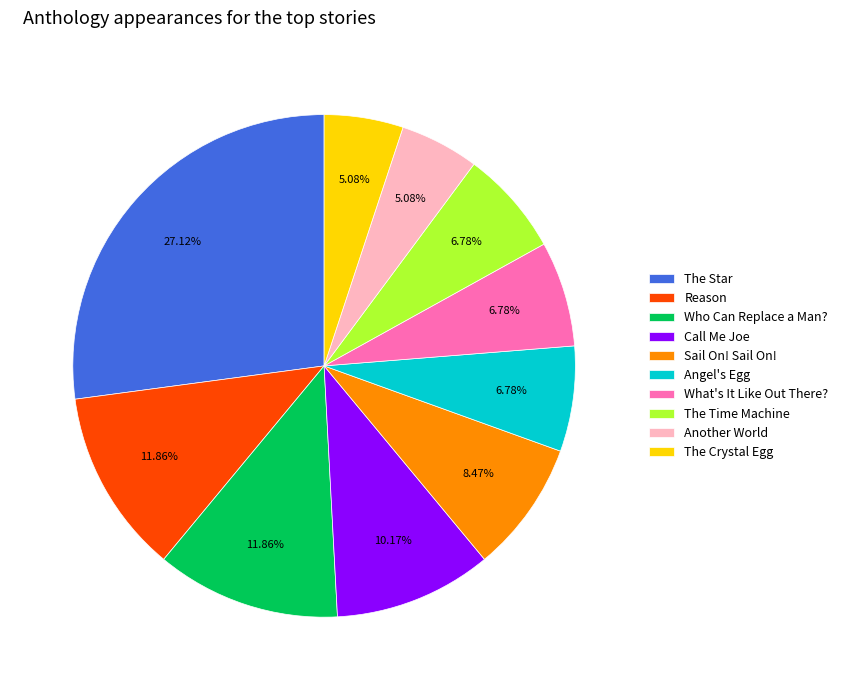

Is it true that Who Can Replace a Man? is 1% of the pie?

False